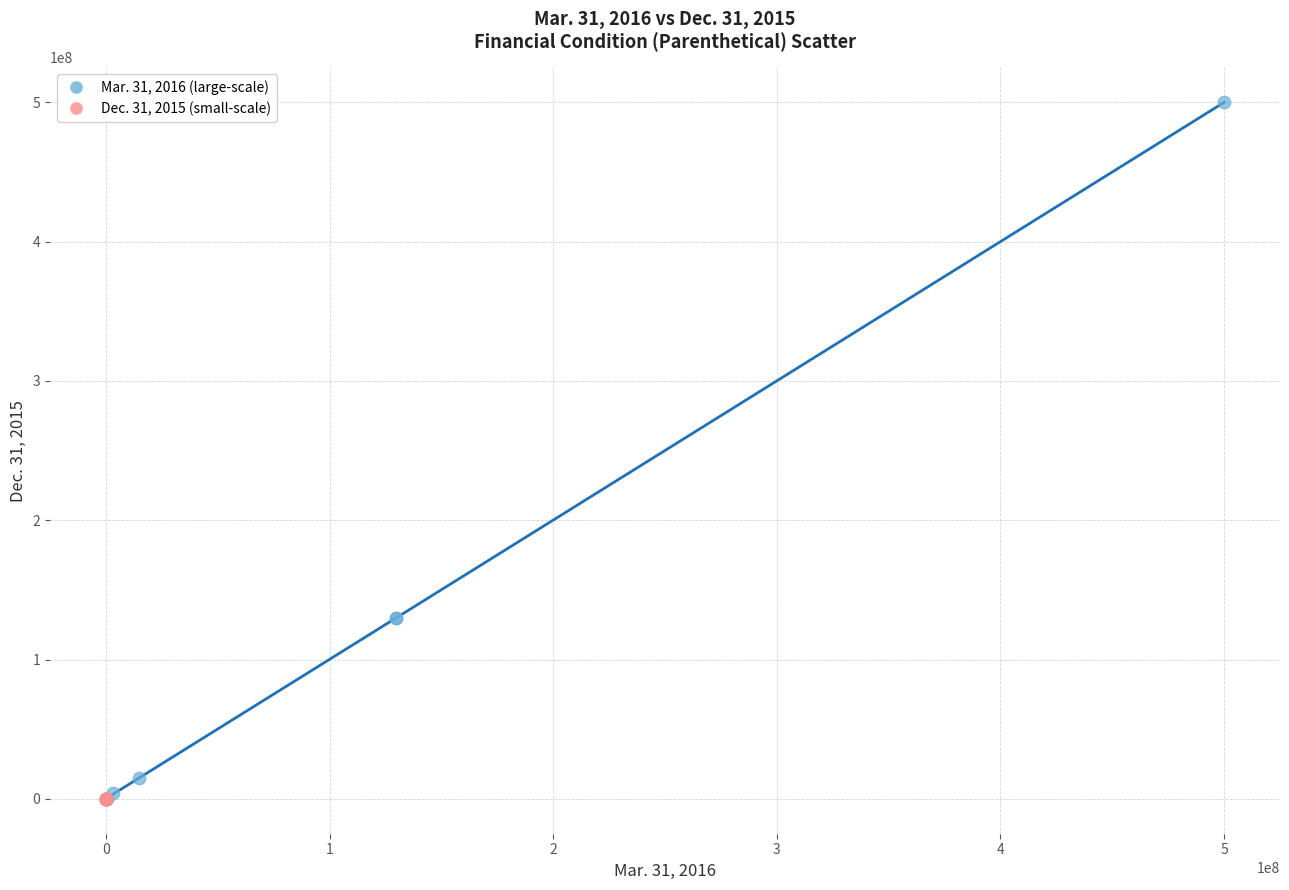

Which series has the largest Y range (max minus min)?

Mar. 31, 2016 (large-scale)